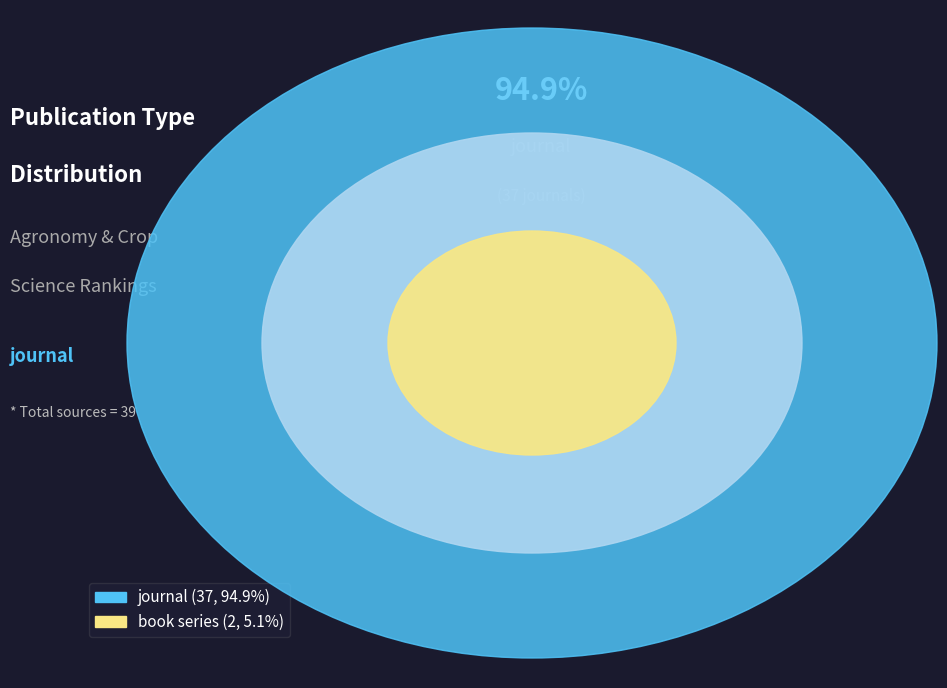

How many segments does this pie chart have?

2